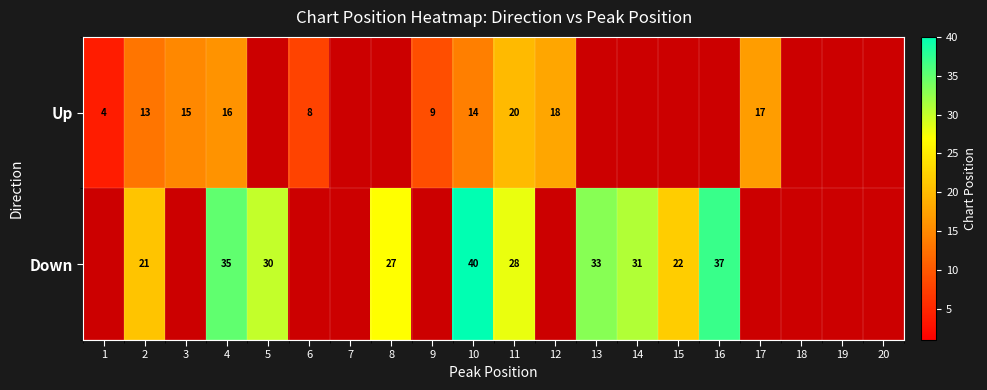

The Up series shows 20 at 11. True or false?

True